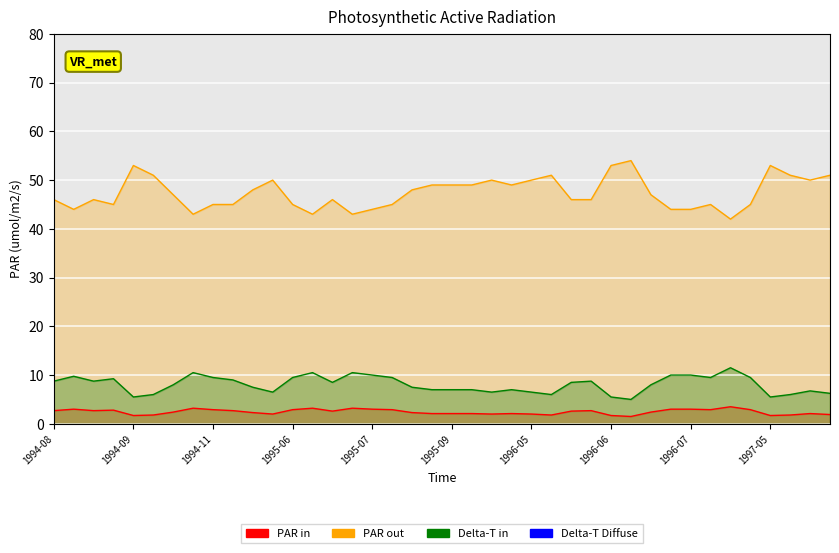

True or false: Secchi Feet and Secchi cross at least once.

False